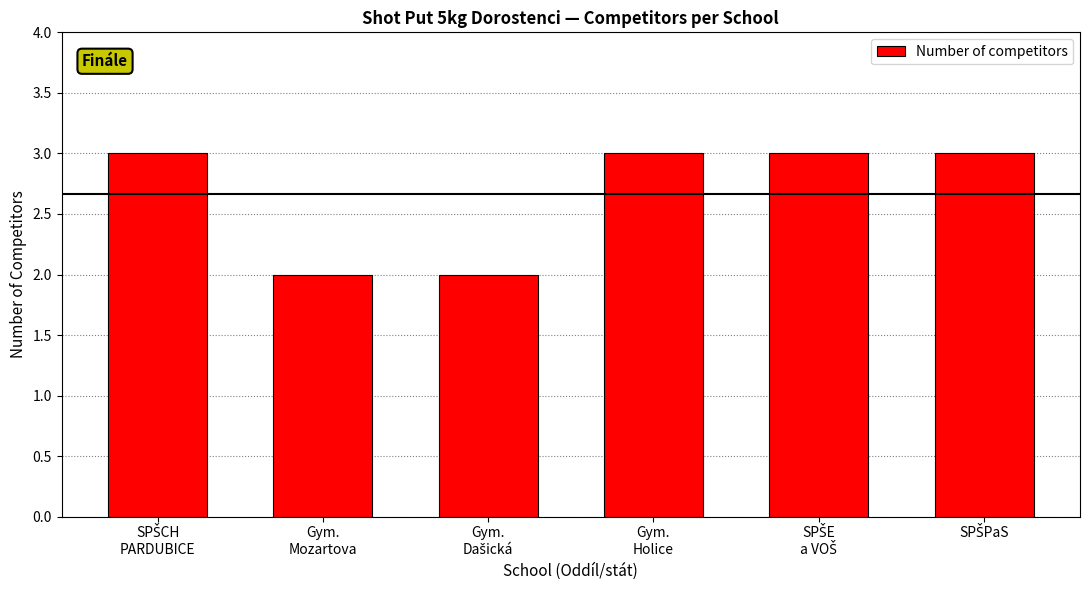

What is the value of the 4th bar from the left?

3